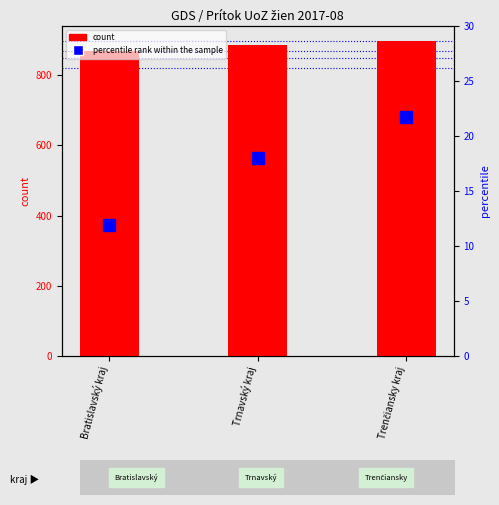

How many data points in count are above 886?

1